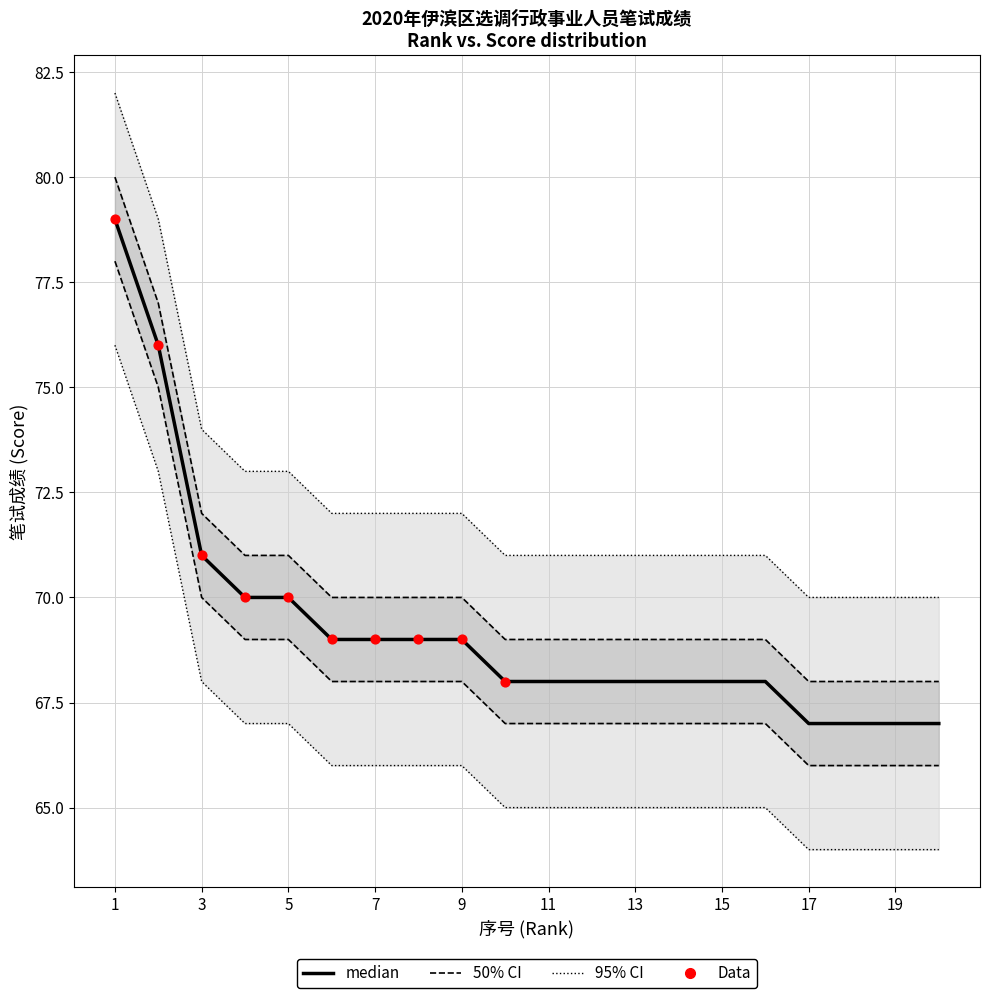

Which series has the largest total across all categories?

median